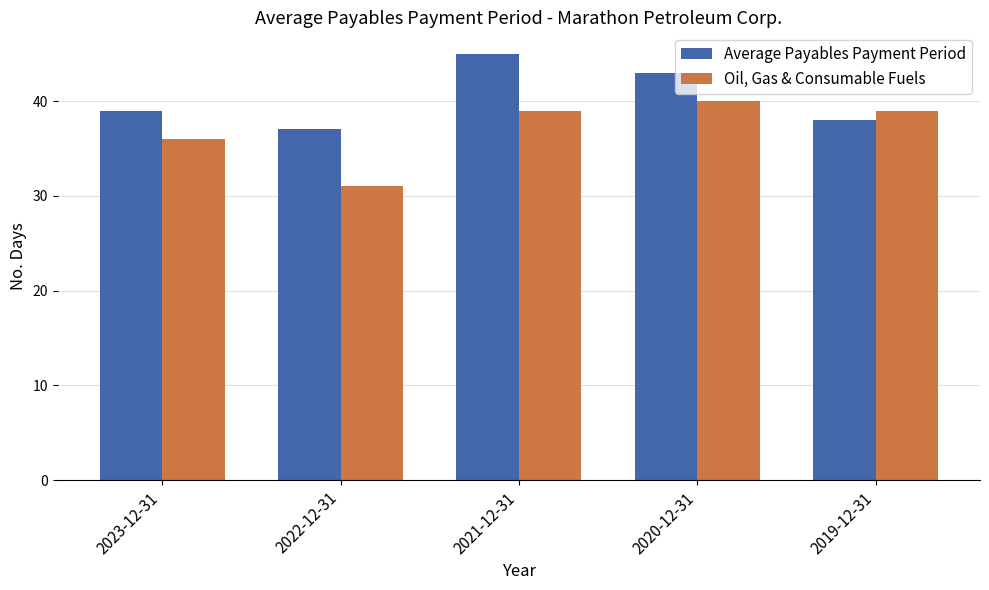

Rank the categories by Average Payables Payment Period value from highest to lowest.

2021-12-31, 2020-12-31, 2023-12-31, 2019-12-31, 2022-12-31